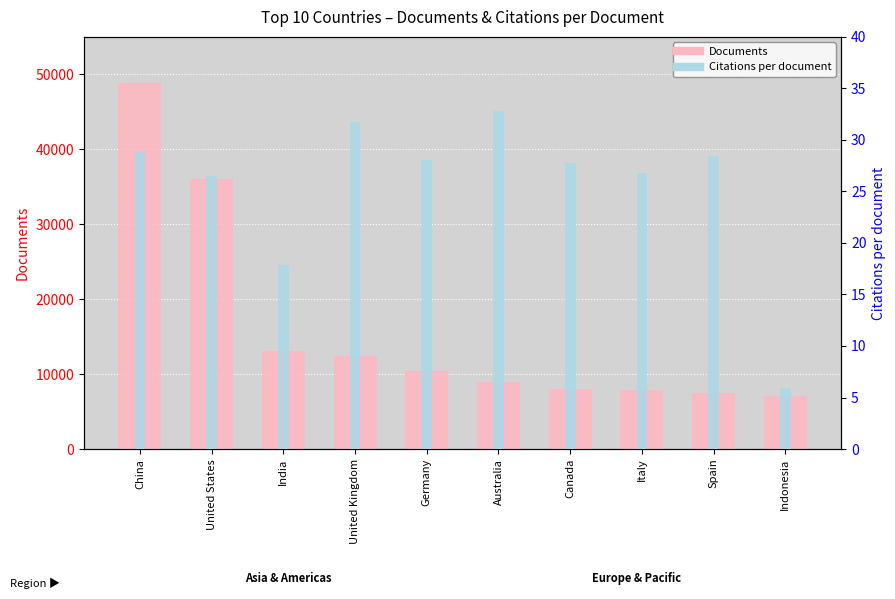

Reading left to right, extract all data points from this chart.

Documents: 48822.0	35985.0	13103.0	12430.0	10416.0	8995.0	7969.0	7893.0	7416.0	7097.0
Citations per document: 28.9	26.5	17.9	31.7	28.1	32.9	27.7	26.8	28.5	5.9